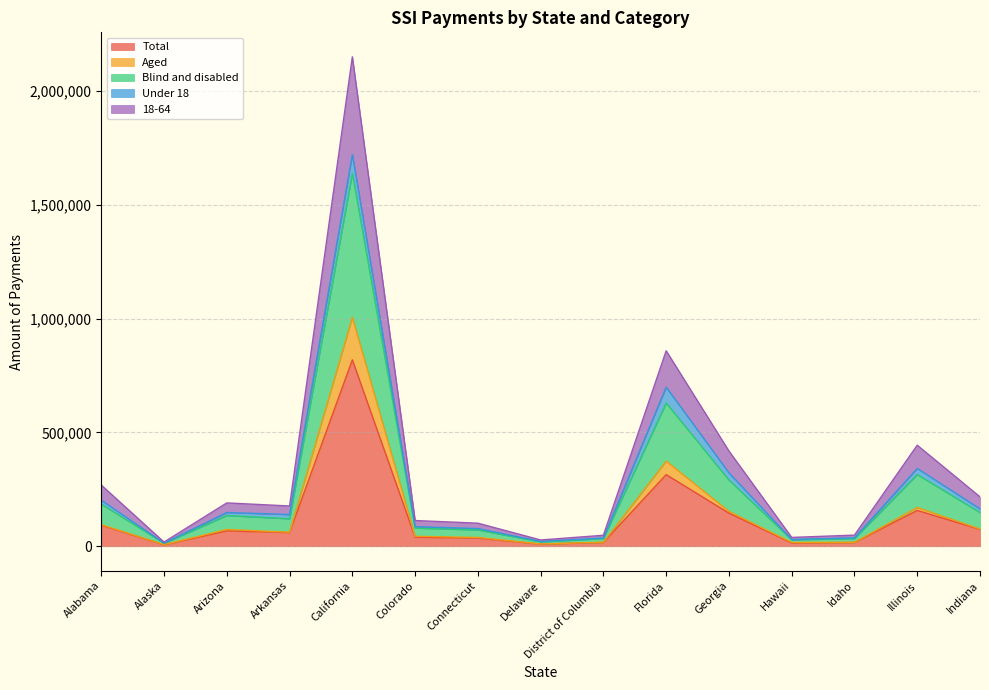

What is the difference between the Aged values at Delaware and Idaho?

7345